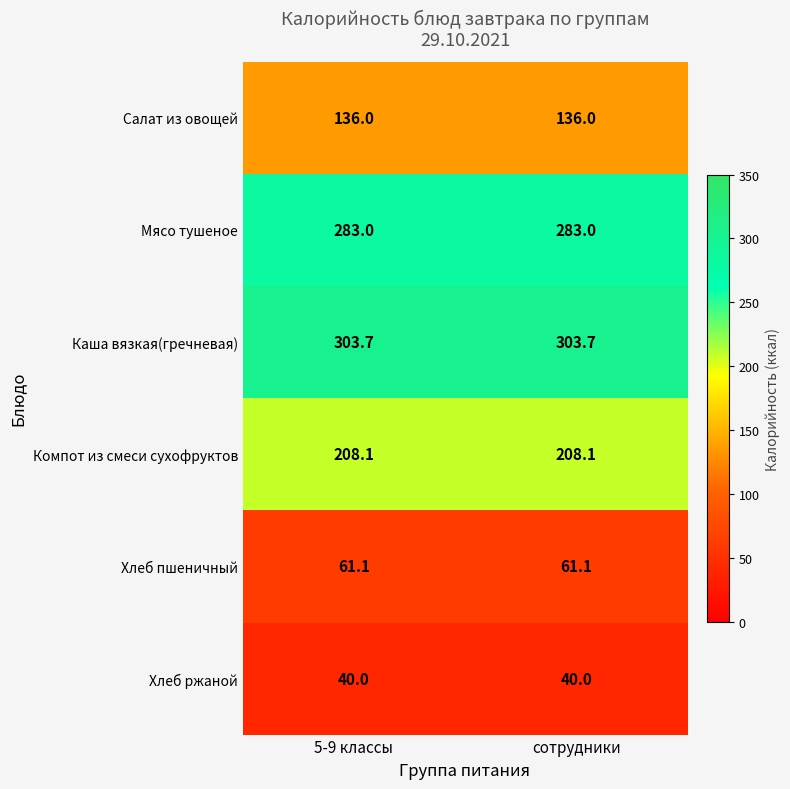

The value of Салат из овощей at сотрудники is 136.0. True or false?

True